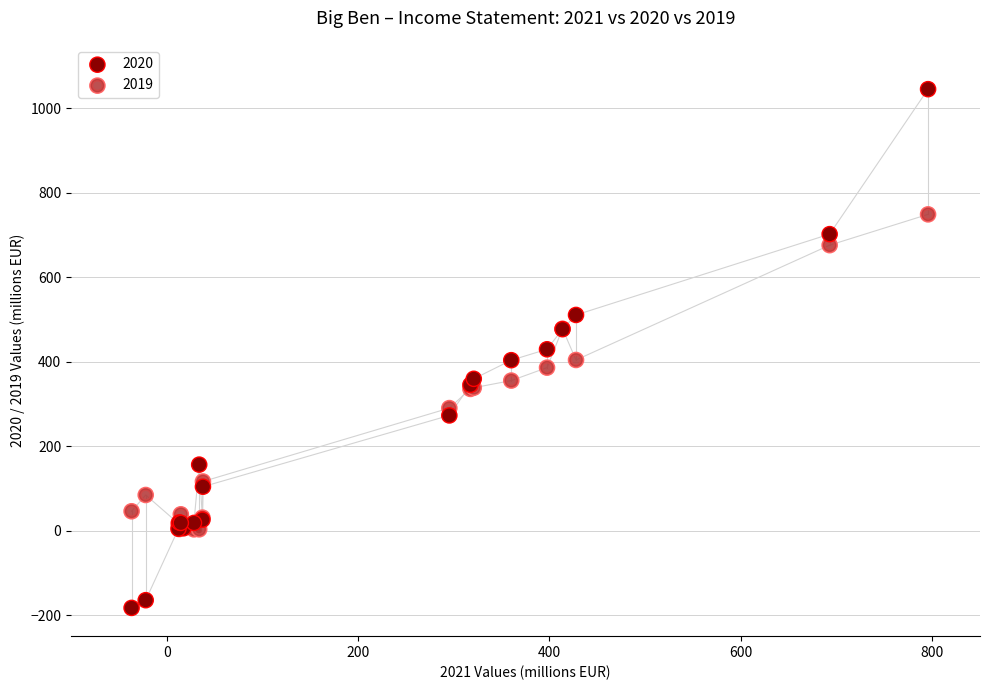

Which series reaches the maximum Y coordinate?

2020